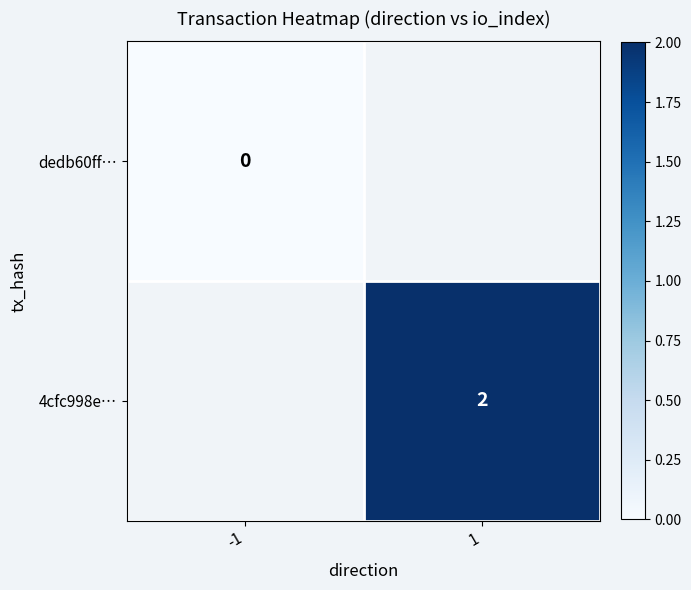

At how many categories does at least one series exceed 1?

1